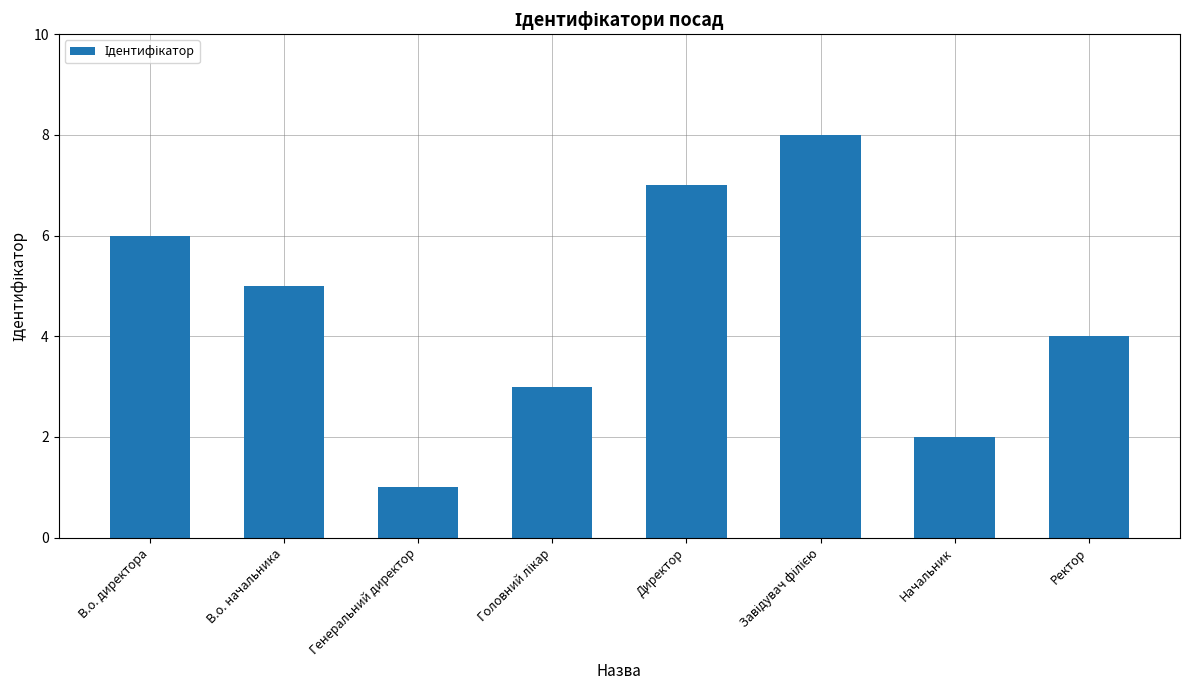

What position from the right is Начальник?

2